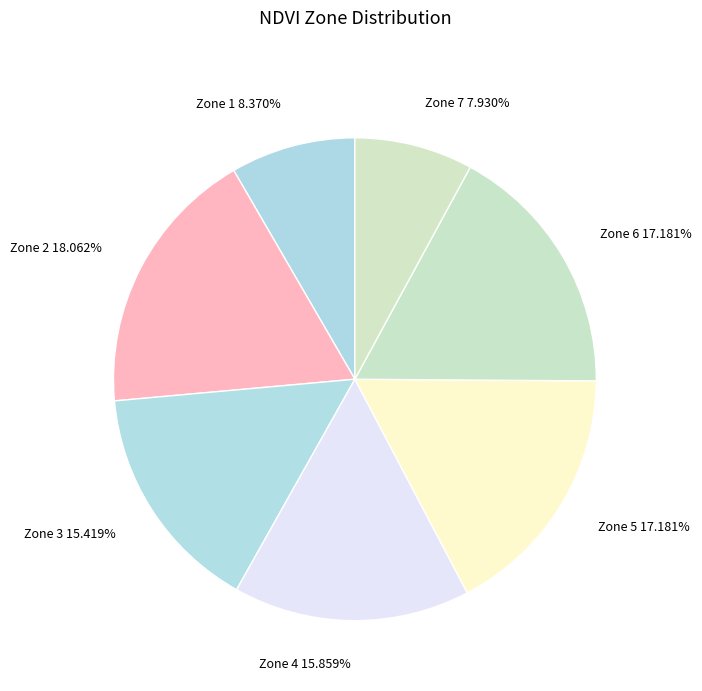

Is the sum of Zone 4 and Zone 5 greater than half?

No